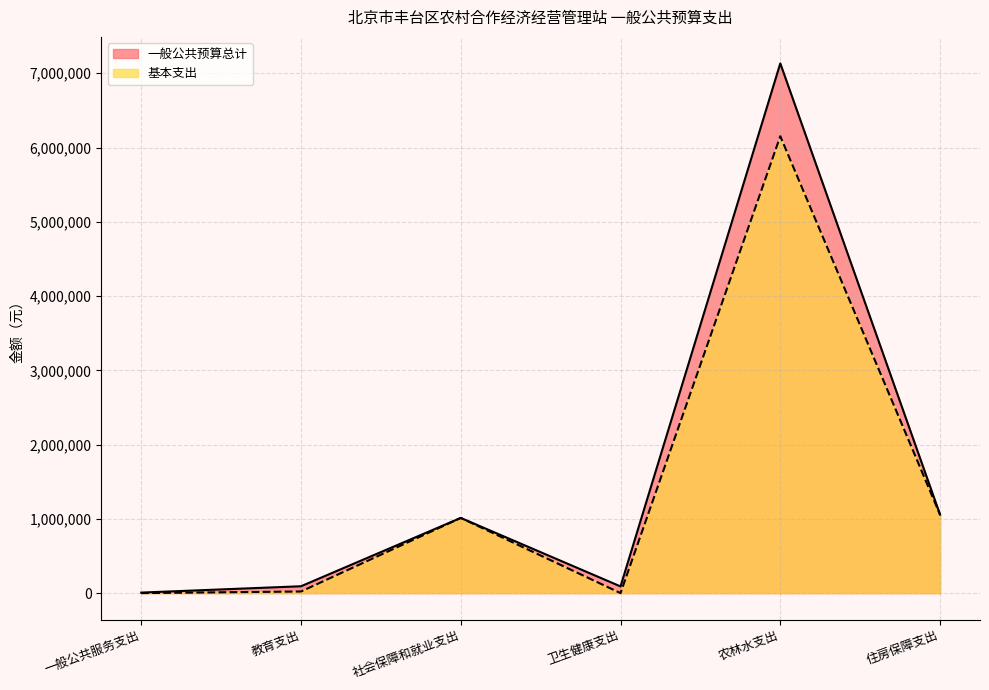

What is the sum of the 基本支出 values at 住房保障支出 and 一般公共服务支出?

1056298